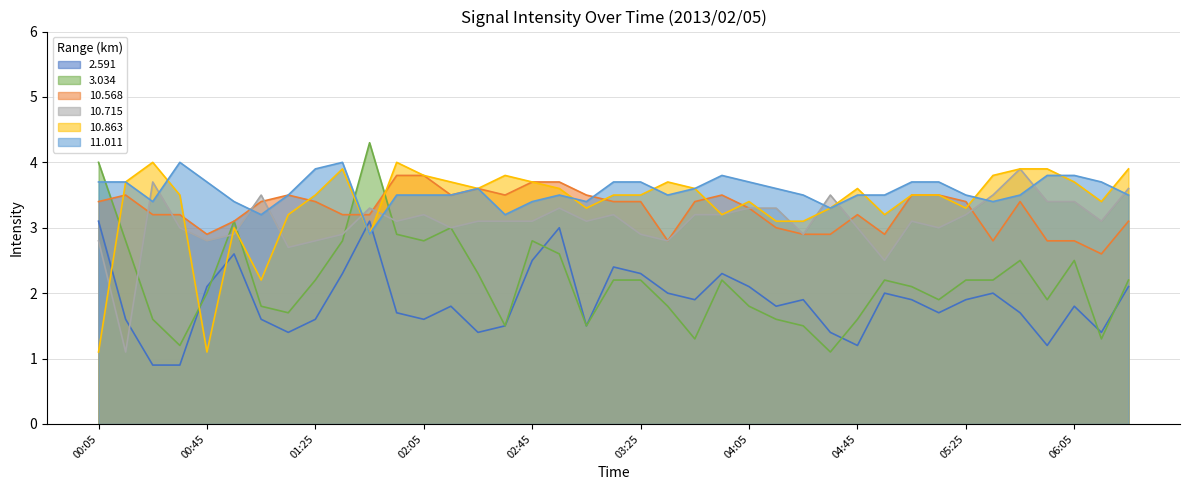

Read the 10.568 value at 03:35.

2.8